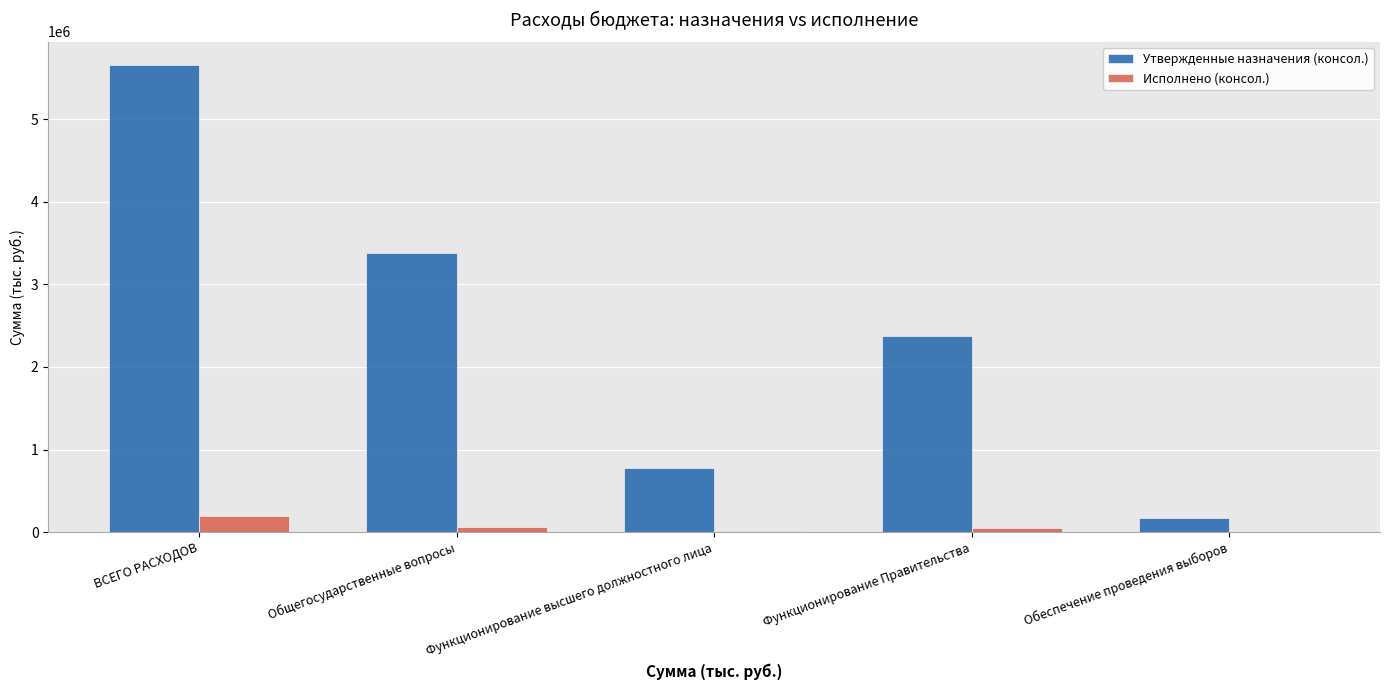

True or false: Исполнено (консол.) has a value of 0.0 at Обеспечение проведения выборов.

True